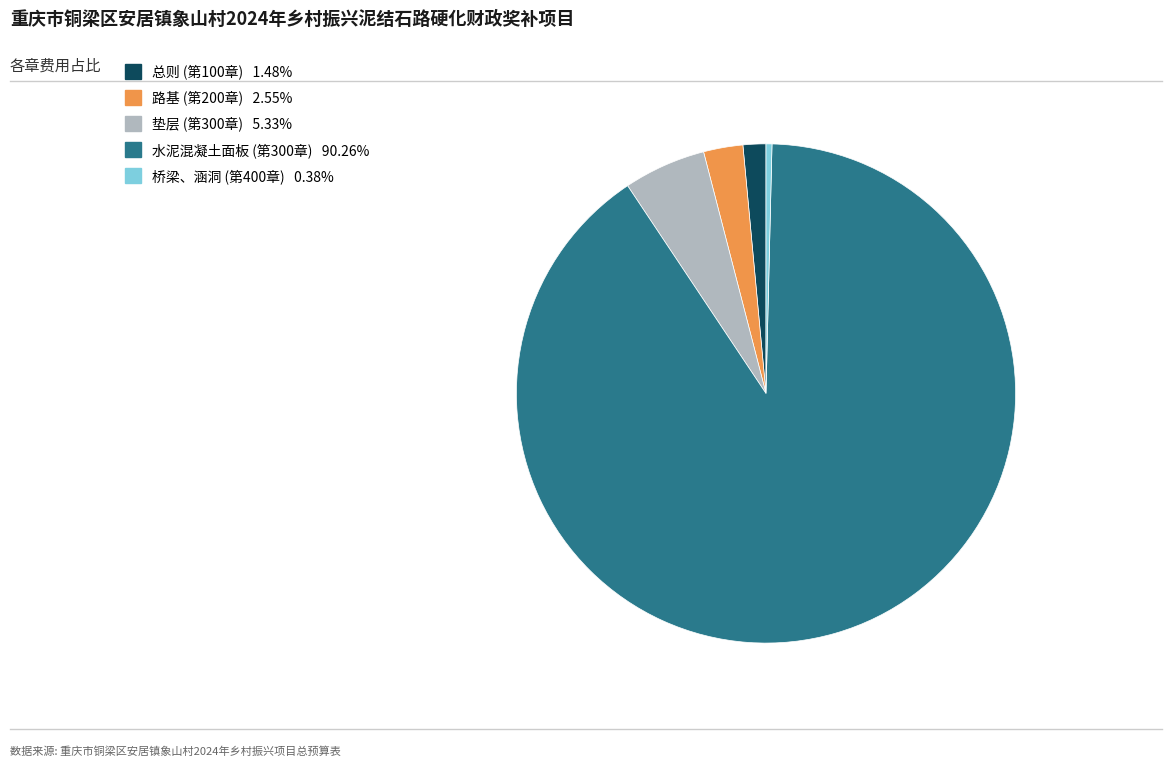

Which slice represents more than half of the pie?

水泥混凝土面板 (第300章)